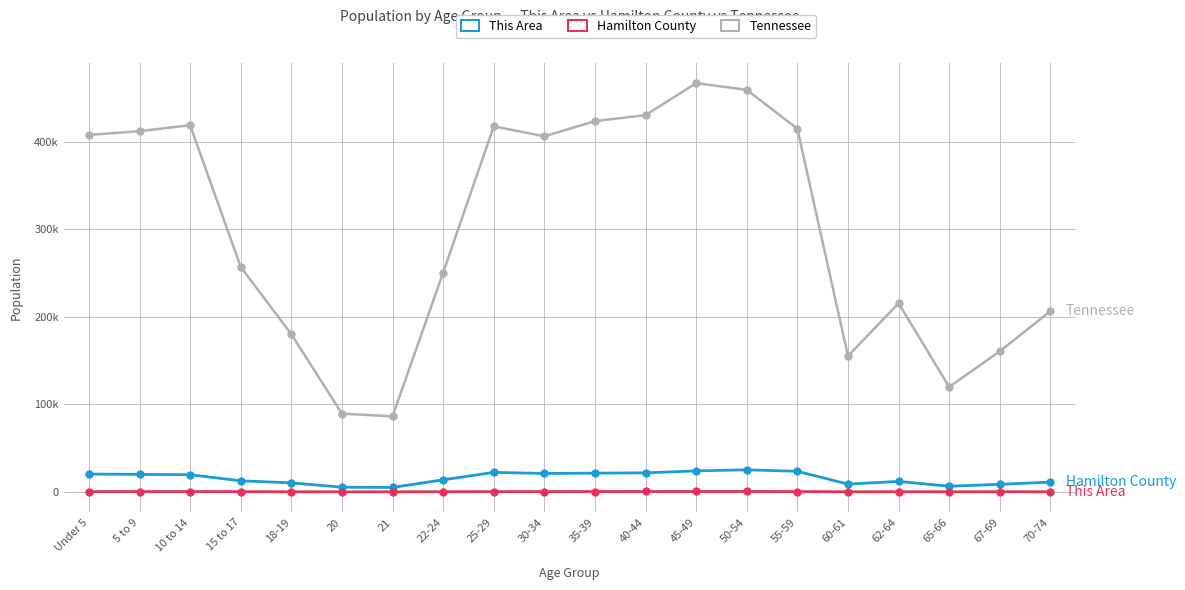

At which label does Tennessee reach its peak?

45-49